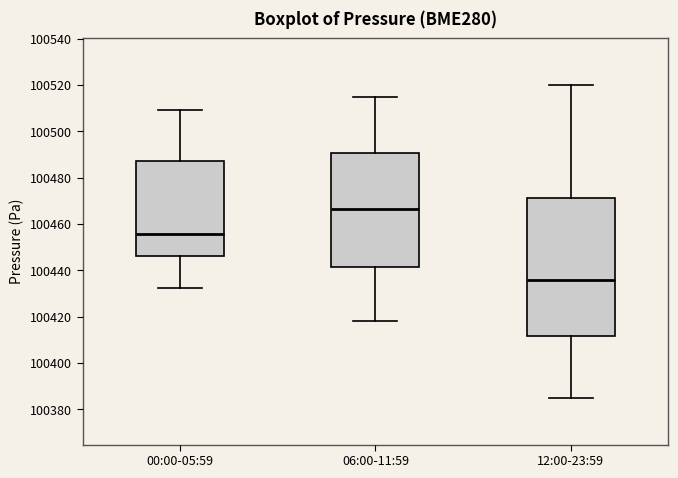

Where is the upper edge of the box for 12:00-23:59 on the y-axis? The values are not printed on the chart, so give them approximately, as read against the axis.

100472